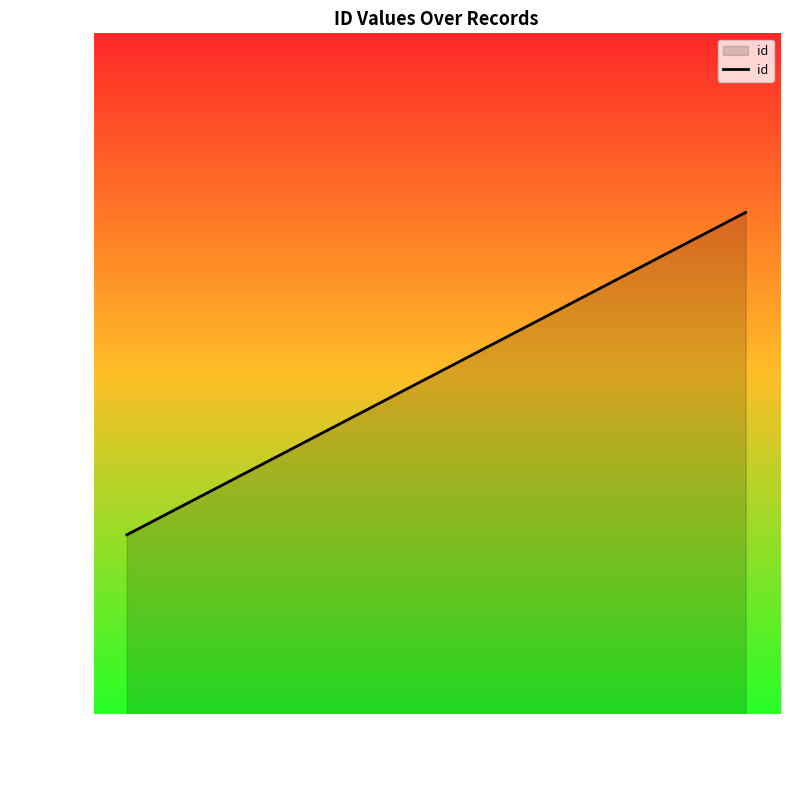

What is the sum of the values at 21729 and 21728?

43457